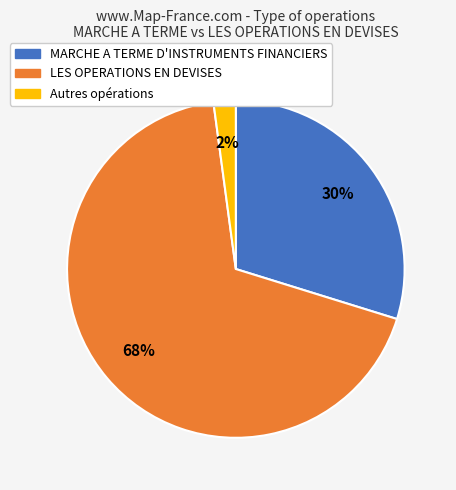

Which category has the biggest portion of the pie?

LES OPERATIONS EN DEVISES